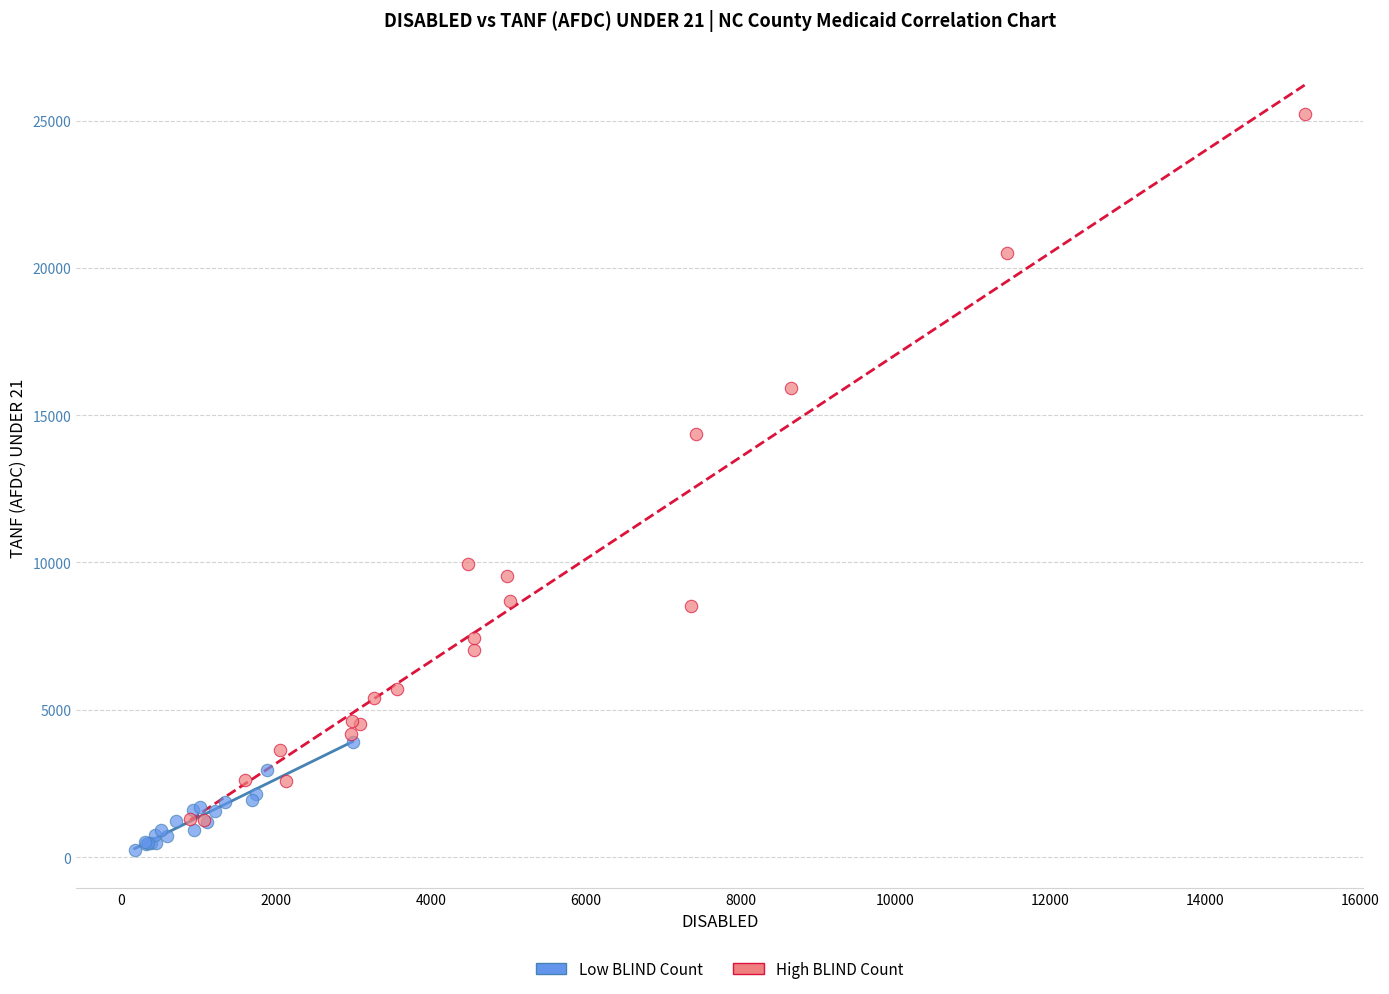

Which series reaches the minimum Y coordinate?

Low BLIND Count